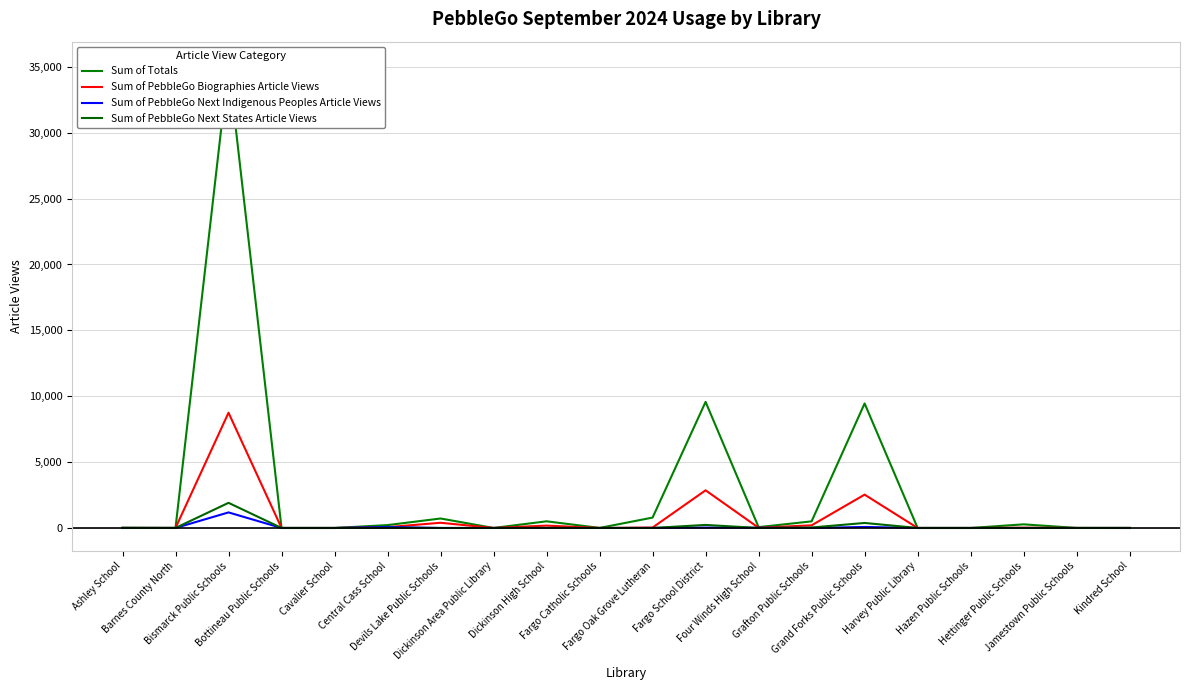

Count the number of categories in the chart.

20